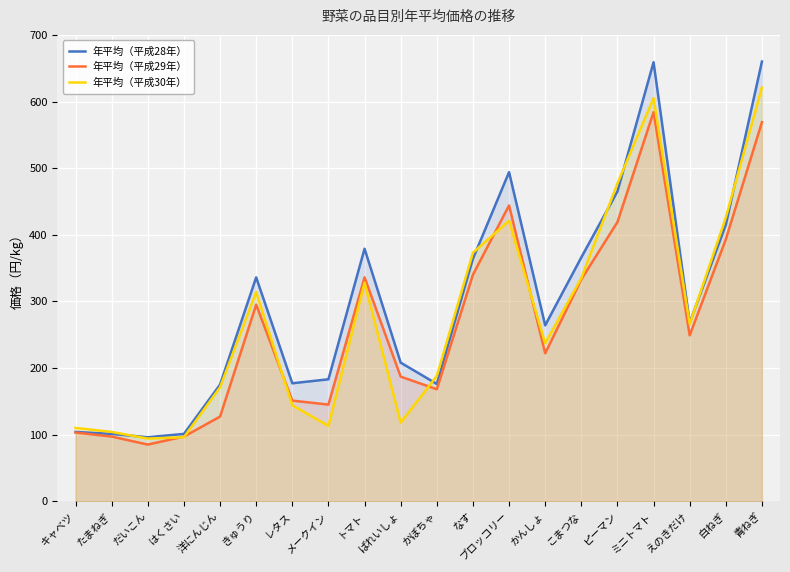

How many interior local valleys does the 年平均（平成28年） series have?

5